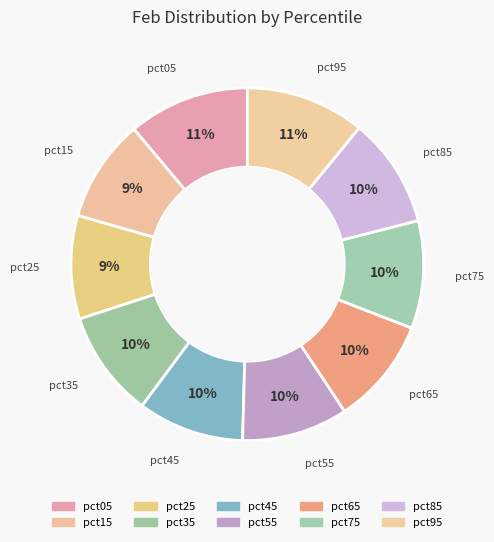

How many slices are in this pie chart?

10